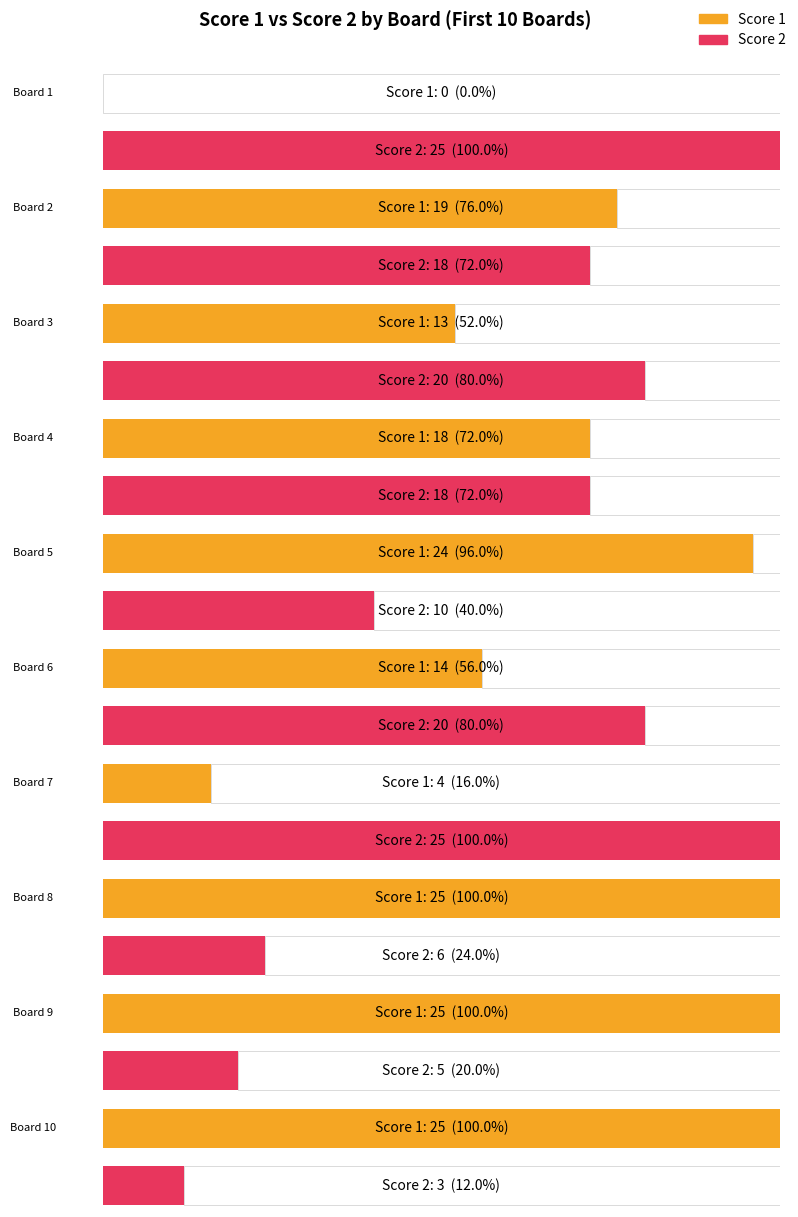

At which label does Score 1 reach its minimum?

Board 1